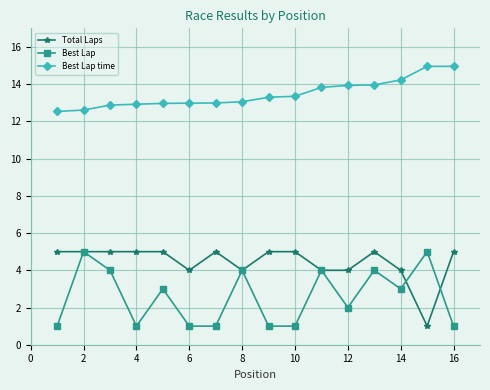

What is the value of the Best Lap time point at the 11th from the left?

13.8